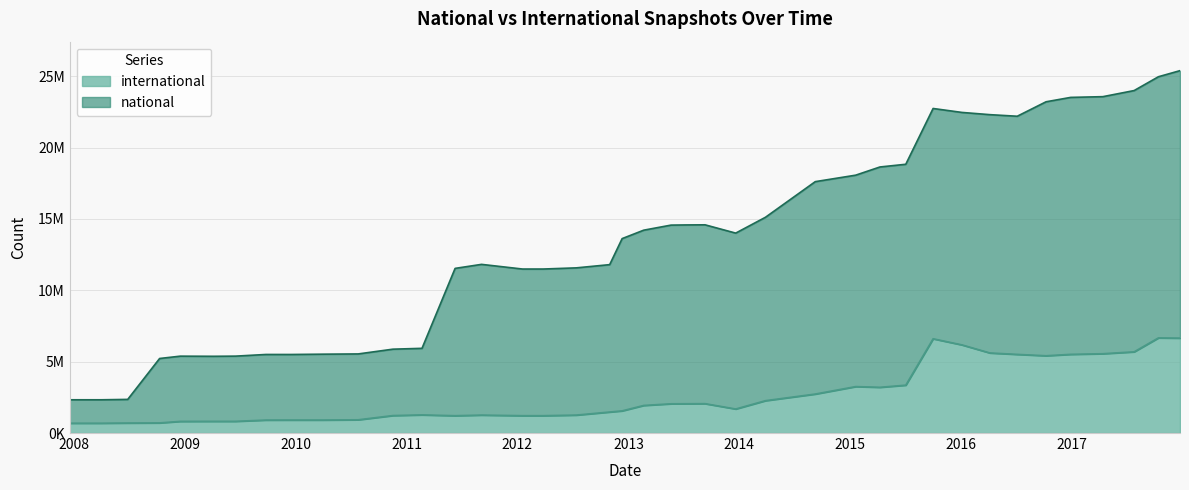

What is the minimum value for national?

2329824